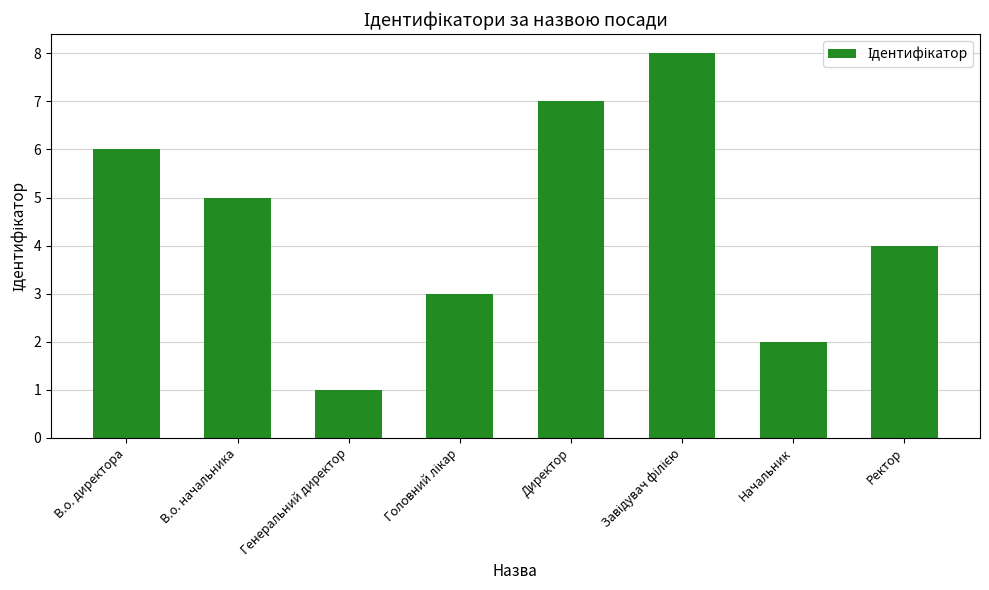

What is the smallest value displayed?

1